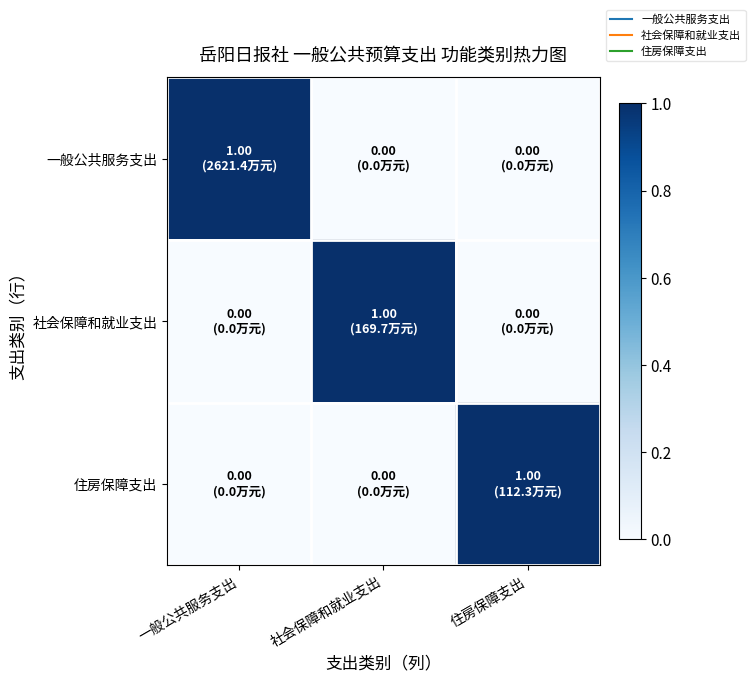

Between 社会保障和就业支出 and 住房保障支出, which series saw the biggest shift?

社会保障和就业支出